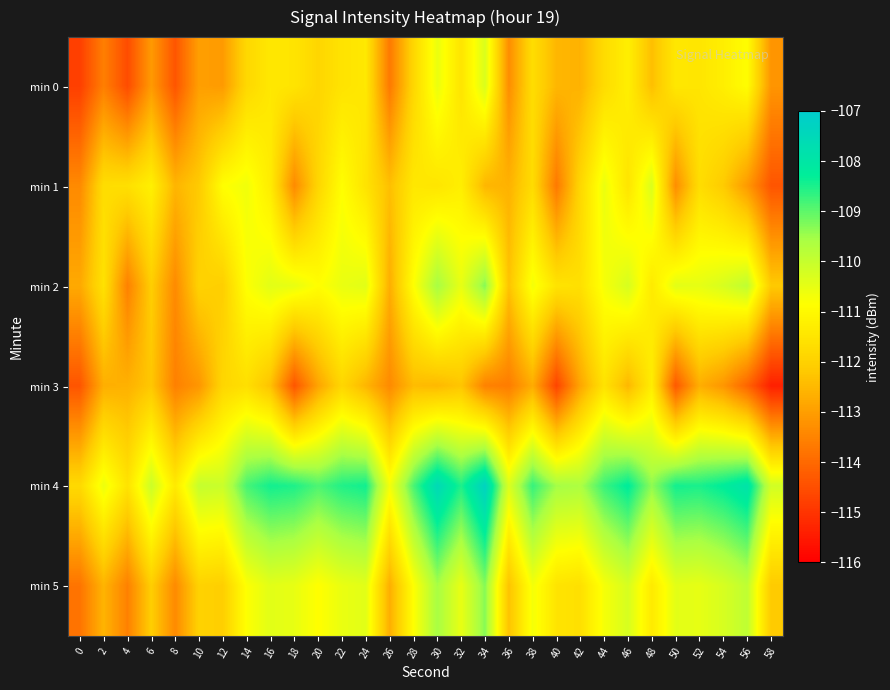

Rank the series by their maximum value, from highest to lowest.

min 4, min 2, min 5, min 0, min 1, min 3